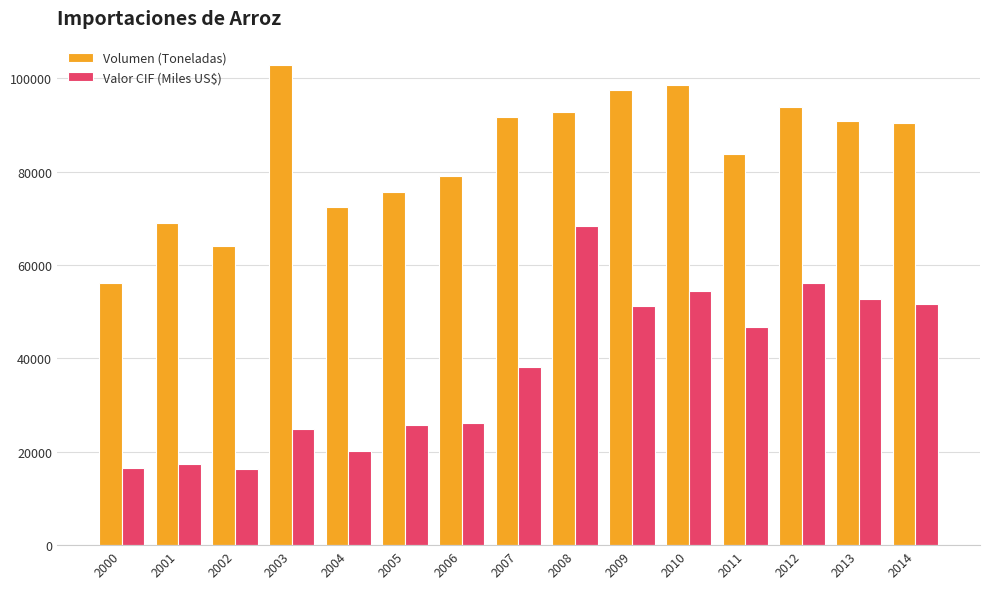

What is the sum of the Valor CIF (Miles US$) values at 2007 and 2004?

58393.8